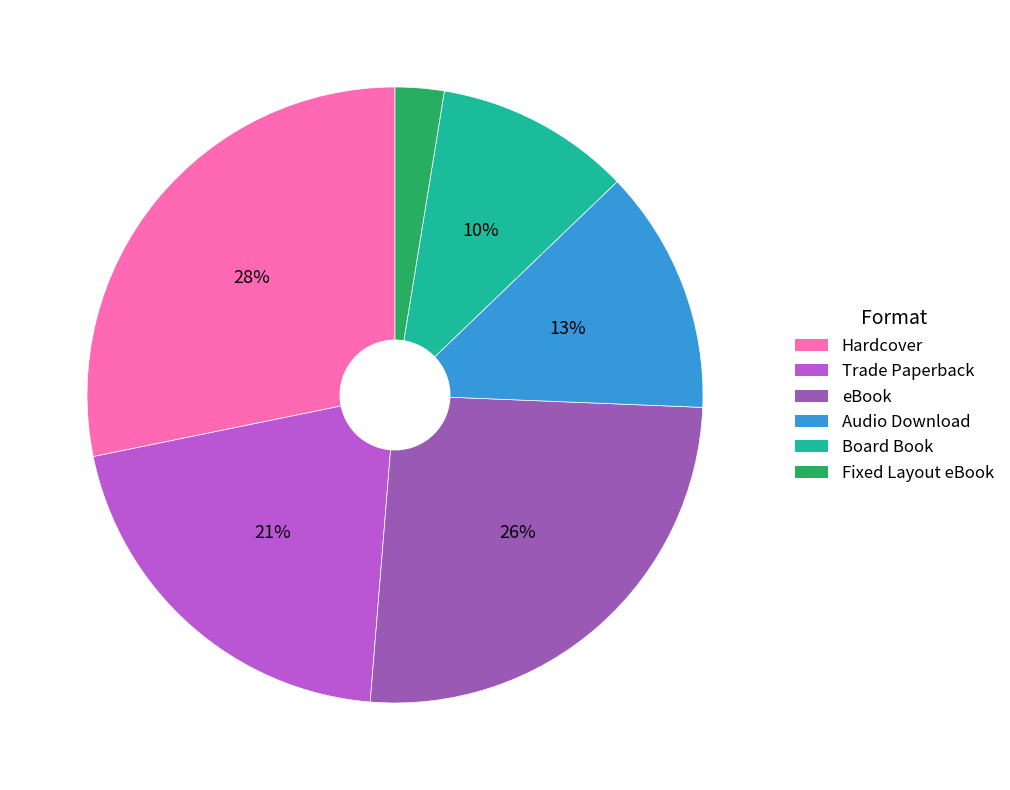

How many segments does this pie chart have?

6